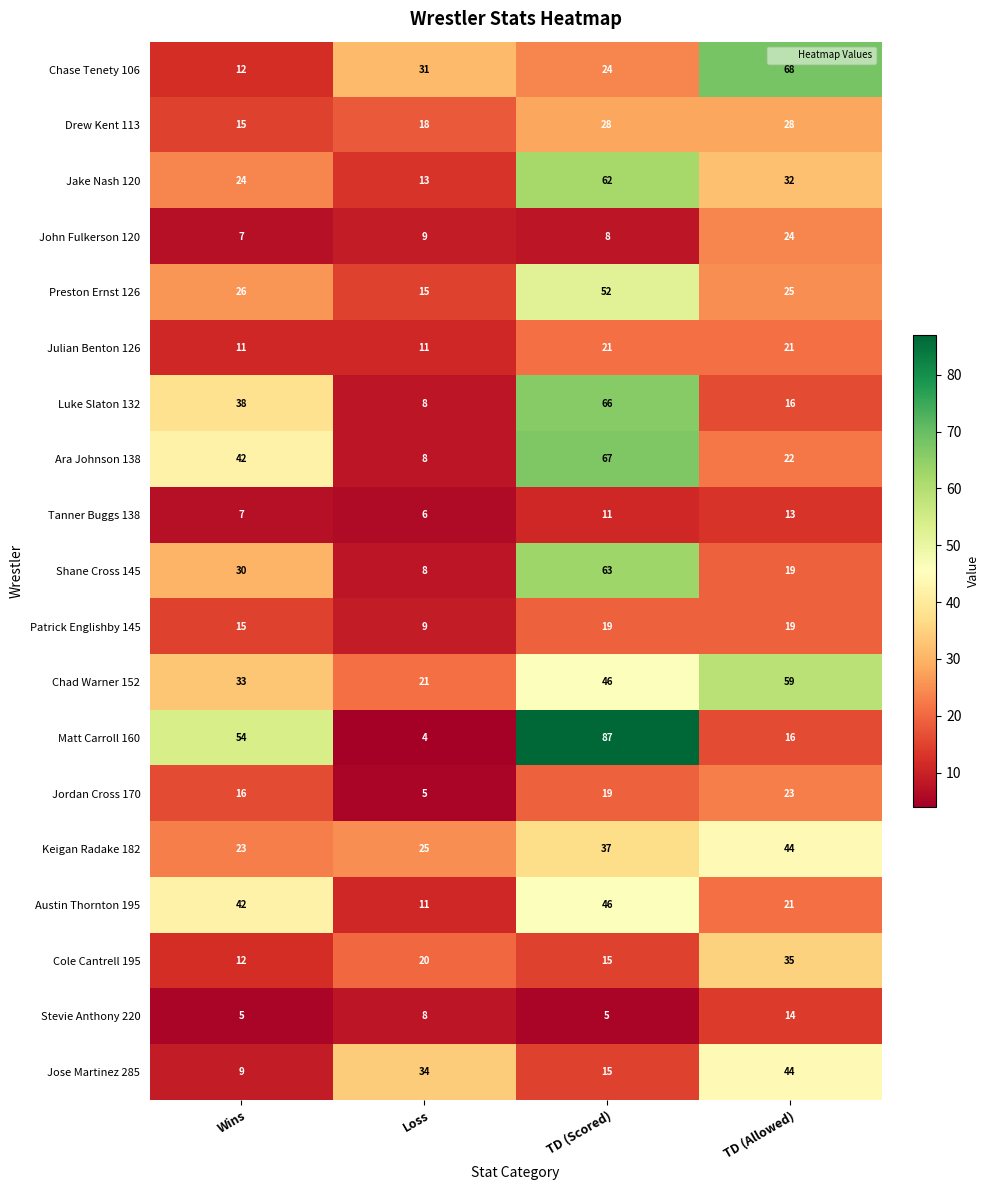

Which category has the lowest value in the Tanner Buggs 138 series?

Loss